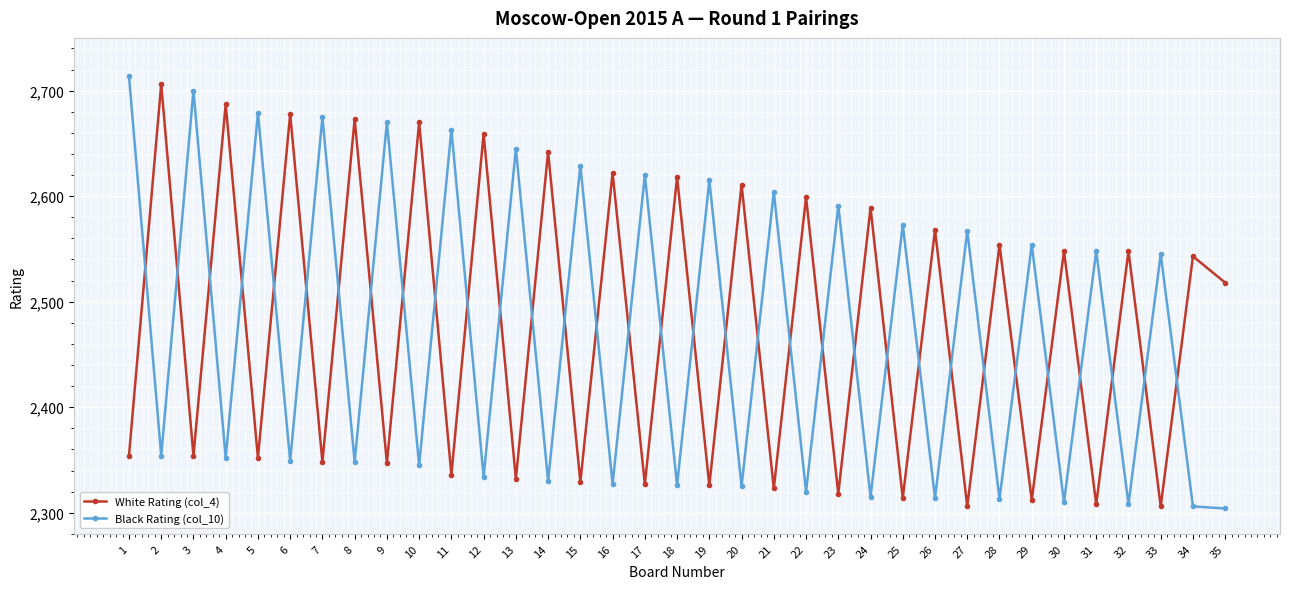

What is the value of the Black Rating (col_10) point at the 12th from the left?

2334